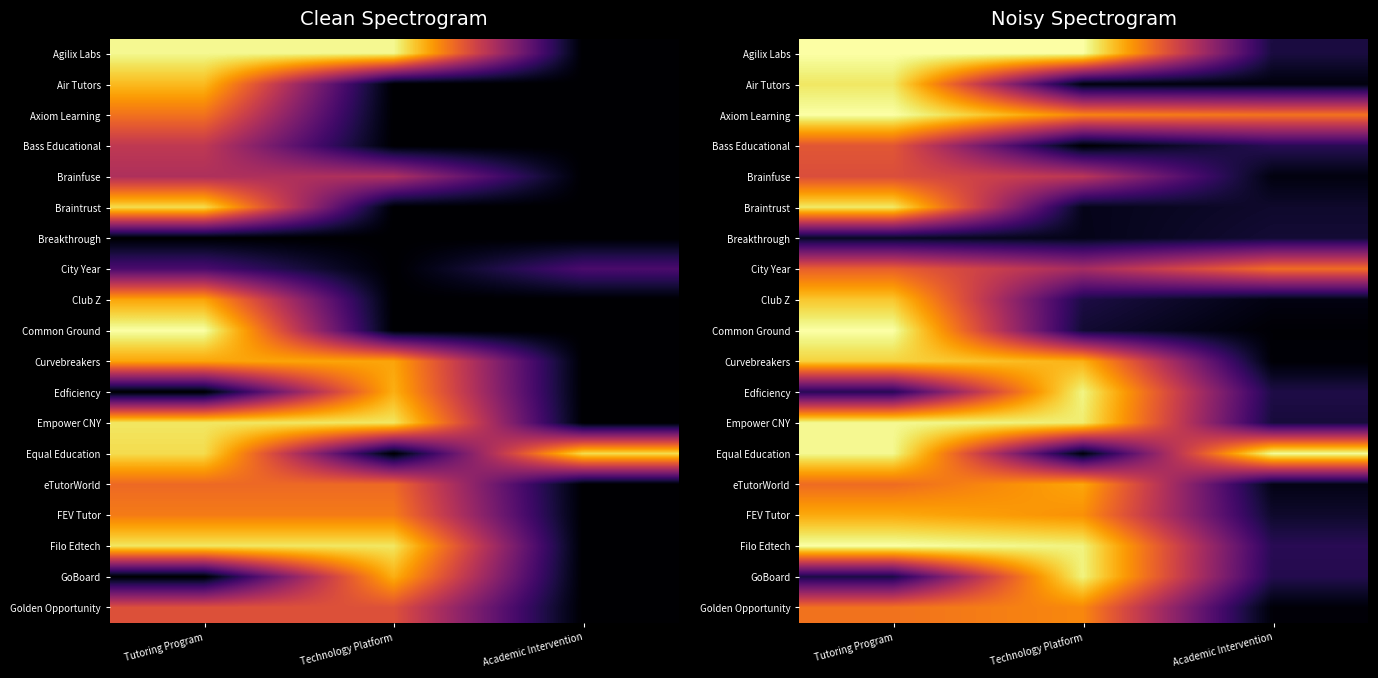

How many series are shown in this chart?

19